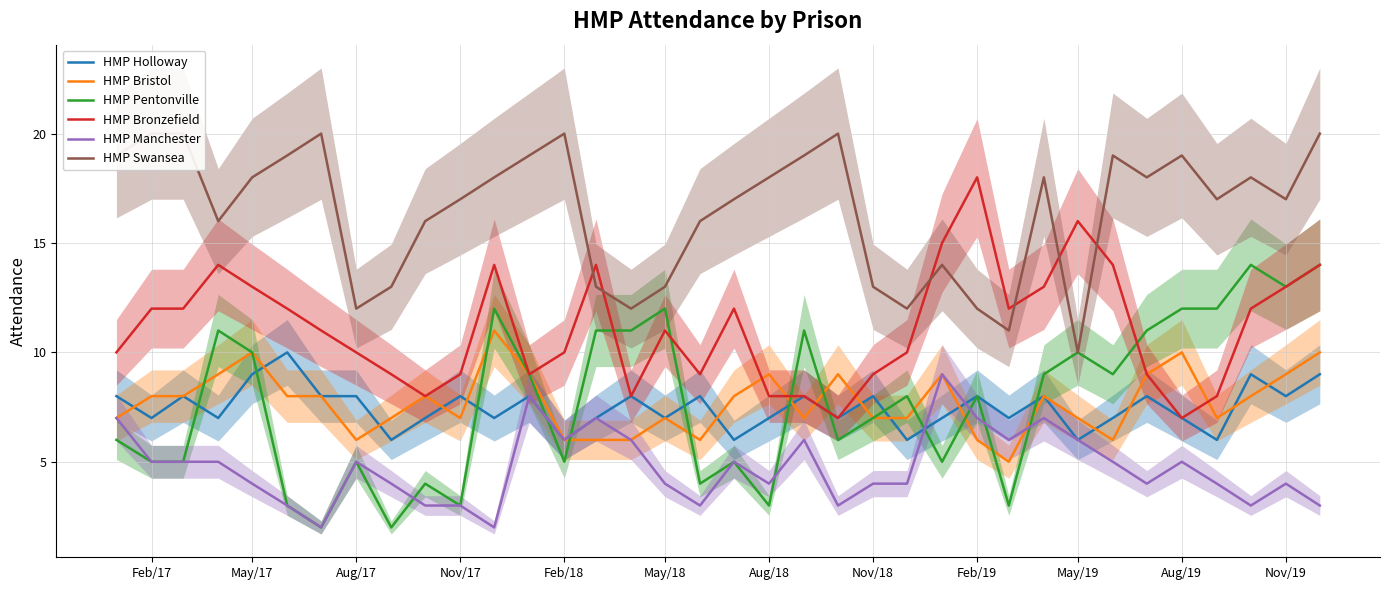

Which series has the largest range (max minus min)?

HMP Pentonville